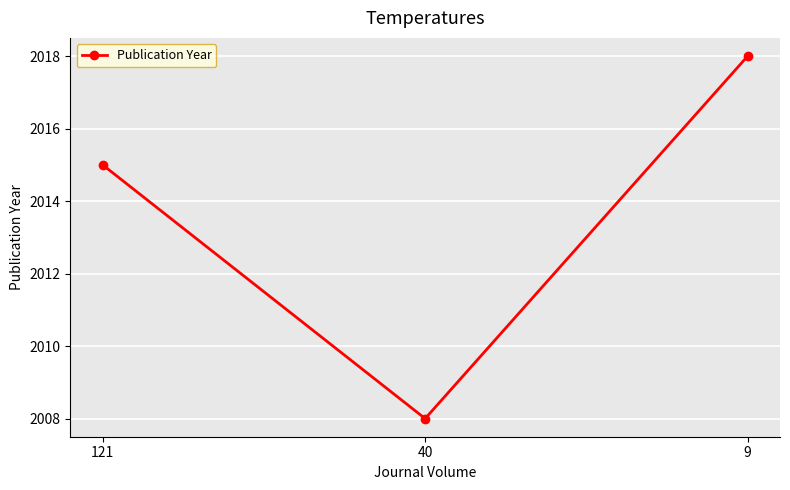

Does the chart display data point markers on the line(s)?

Yes